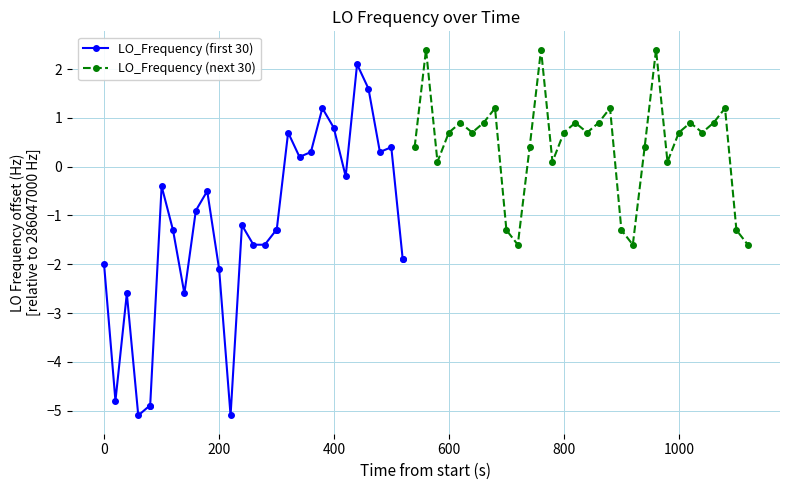

True or false: LO_Frequency (first 30) has more than 0 points higher than both neighbors.

True